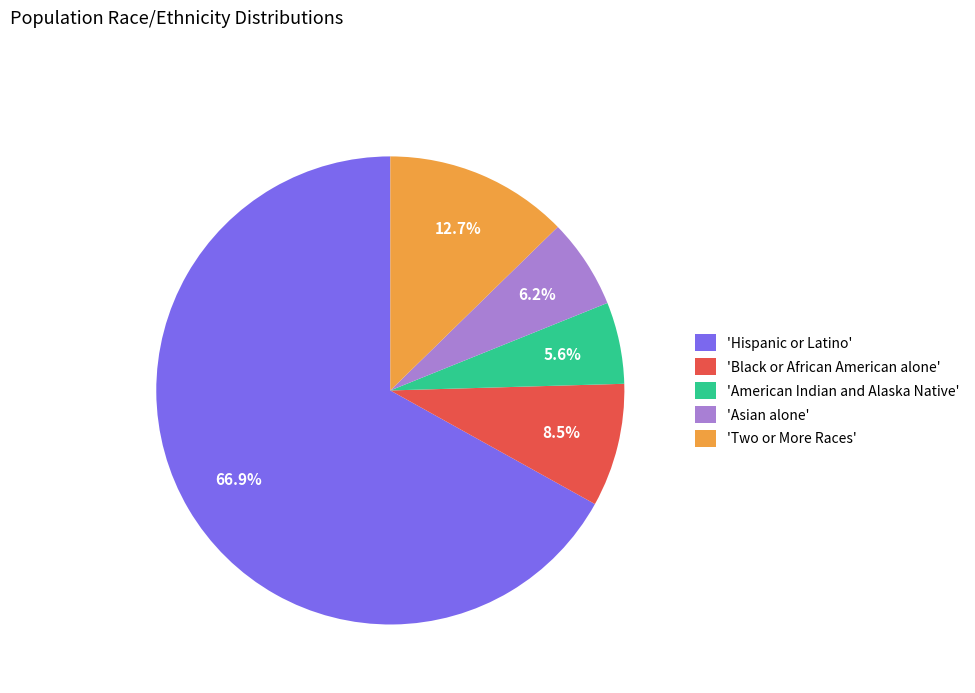

Is there any slice that represents more than half of the pie?

Yes